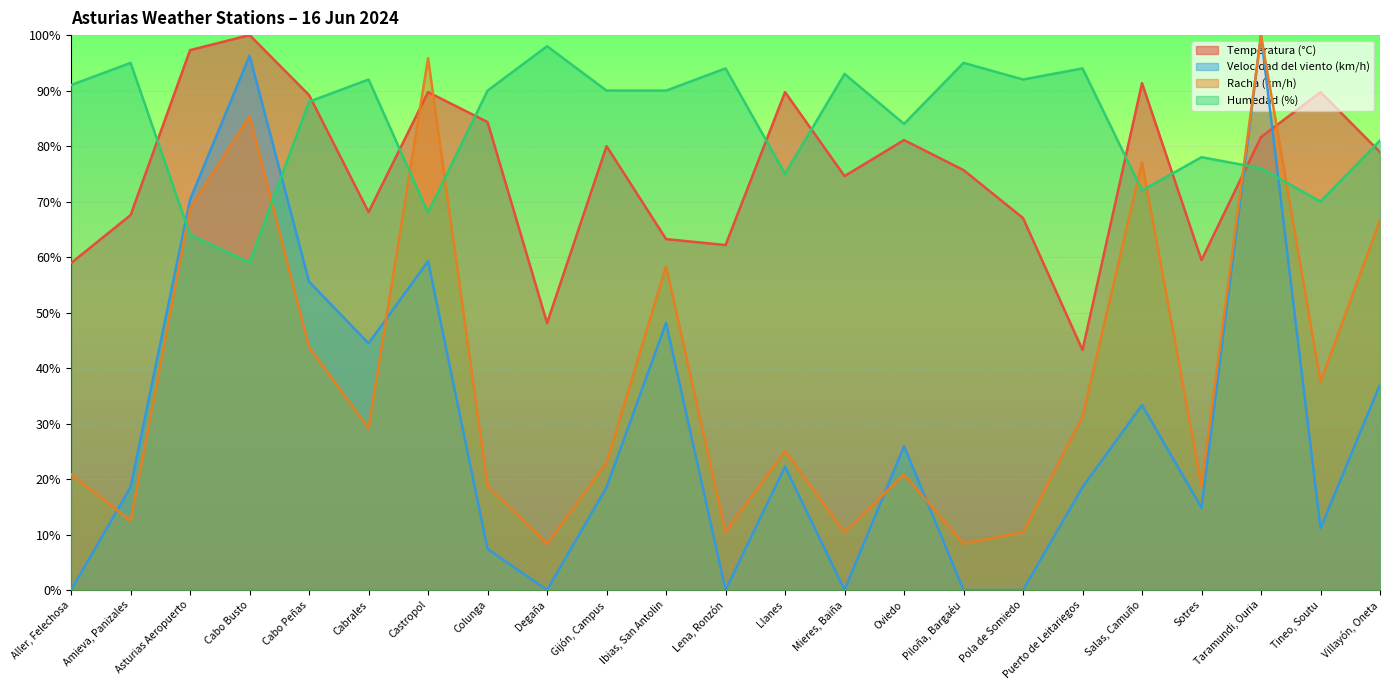

Which series has the largest range (max minus min)?

Velocidad del viento (km/h)